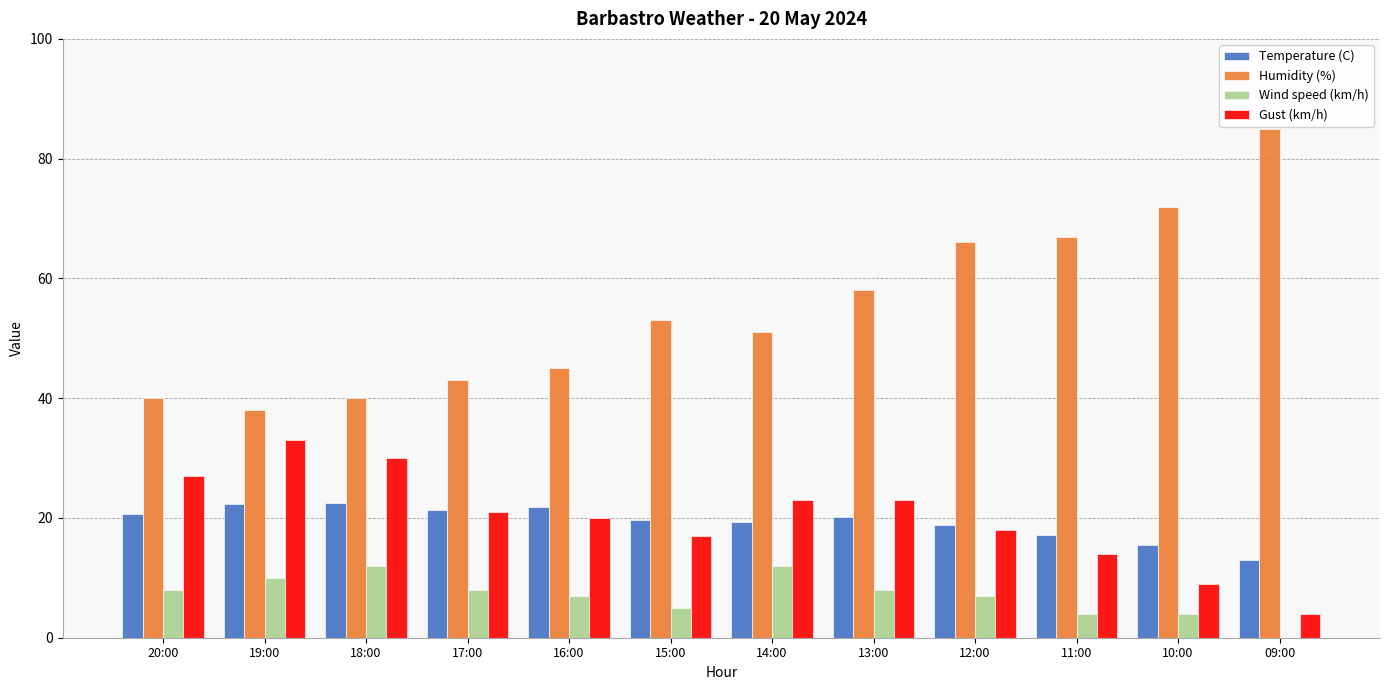

Is the value of Humidity (%) at 14:00 greater than the value of Temperature (C) at 18:00?

Yes